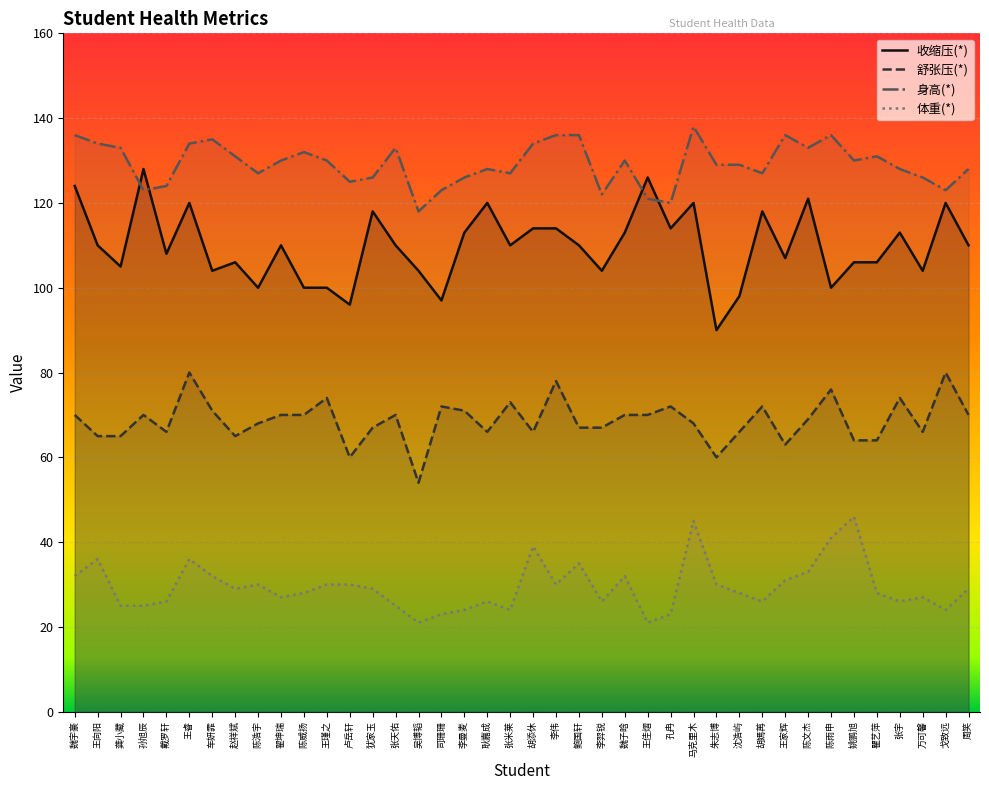

Reading left to right, transcribe all the data shown in this chart.

收缩压(*): 魏宇豪=124	王向阳=110	龚小藏=105	孙旭辰=128	戴罗轩=108	王睿=120	车妍霏=104	赵祥斌=106	陈浩宇=100	翟坤瑞=110	陈威扬=100	王瑾之=100	卢岳轩=96	犹家玉=118	张天佑=110	吴博韬=104	司珊珊=97	李曼麦=113	耿嘉成=120	张米莱=110	胡添休=114	李伟=114	鲍国轩=110	李羿锐=104	魏子晗=113	王佳熠=126	孔冉=114	马克里木=120	朱志博=90	沈浩屿=98	胡嫣苒=118	王家辉=107	陈文杰=121	陈雨申=100	姚鹏旭=106	瞿艺萍=106	张宇=113	万可馨=104	戈致远=120	周笑=110
舒张压(*): 魏宇豪=70	王向阳=65	龚小藏=65	孙旭辰=70	戴罗轩=66	王睿=80	车妍霏=71	赵祥斌=65	陈浩宇=68	翟坤瑞=70	陈威扬=70	王瑾之=74	卢岳轩=60	犹家玉=67	张天佑=70	吴博韬=54	司珊珊=72	李曼麦=71	耿嘉成=66	张米莱=73	胡添休=66	李伟=78	鲍国轩=67	李羿锐=67	魏子晗=70	王佳熠=70	孔冉=72	马克里木=68	朱志博=60	沈浩屿=66	胡嫣苒=72	王家辉=63	陈文杰=69	陈雨申=76	姚鹏旭=64	瞿艺萍=64	张宇=74	万可馨=66	戈致远=80	周笑=70
身高(*): 魏宇豪=136	王向阳=134	龚小藏=133	孙旭辰=123	戴罗轩=124	王睿=134	车妍霏=135	赵祥斌=131	陈浩宇=127	翟坤瑞=130	陈威扬=132	王瑾之=130	卢岳轩=125	犹家玉=126	张天佑=133	吴博韬=118	司珊珊=123	李曼麦=126	耿嘉成=128	张米莱=127	胡添休=134	李伟=136	鲍国轩=136	李羿锐=122	魏子晗=130	王佳熠=121	孔冉=120	马克里木=138	朱志博=129	沈浩屿=129	胡嫣苒=127	王家辉=136	陈文杰=133	陈雨申=136	姚鹏旭=130	瞿艺萍=131	张宇=128	万可馨=126	戈致远=123	周笑=128
体重(*): 魏宇豪=32	王向阳=36	龚小藏=25	孙旭辰=25	戴罗轩=26	王睿=36	车妍霏=32	赵祥斌=29	陈浩宇=30	翟坤瑞=27	陈威扬=28	王瑾之=30	卢岳轩=30	犹家玉=29	张天佑=25	吴博韬=21	司珊珊=23	李曼麦=24	耿嘉成=26	张米莱=24	胡添休=39	李伟=30	鲍国轩=35	李羿锐=26	魏子晗=32	王佳熠=21	孔冉=23	马克里木=45	朱志博=30	沈浩屿=28	胡嫣苒=26	王家辉=31	陈文杰=33	陈雨申=41	姚鹏旭=46	瞿艺萍=28	张宇=26	万可馨=27	戈致远=24	周笑=29